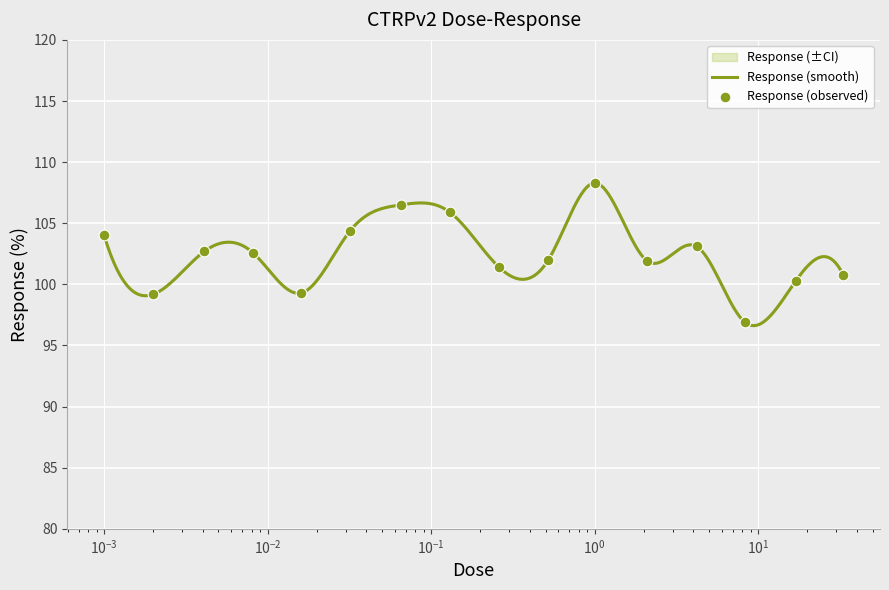

What is the change in value from 0.032 to 0.13?

+1.5